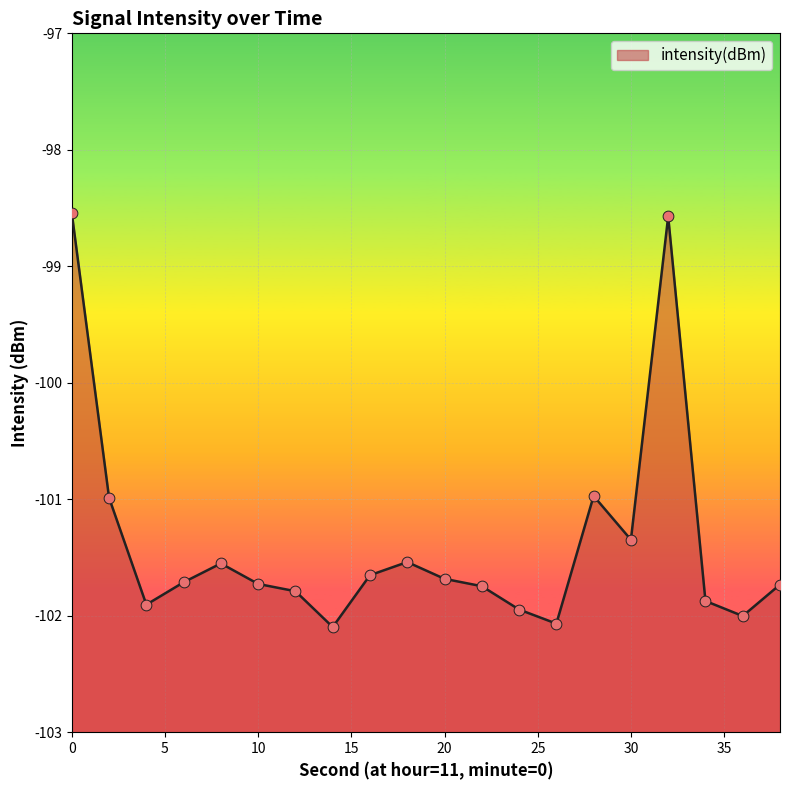

Which has a higher value, 38 or 36?

38